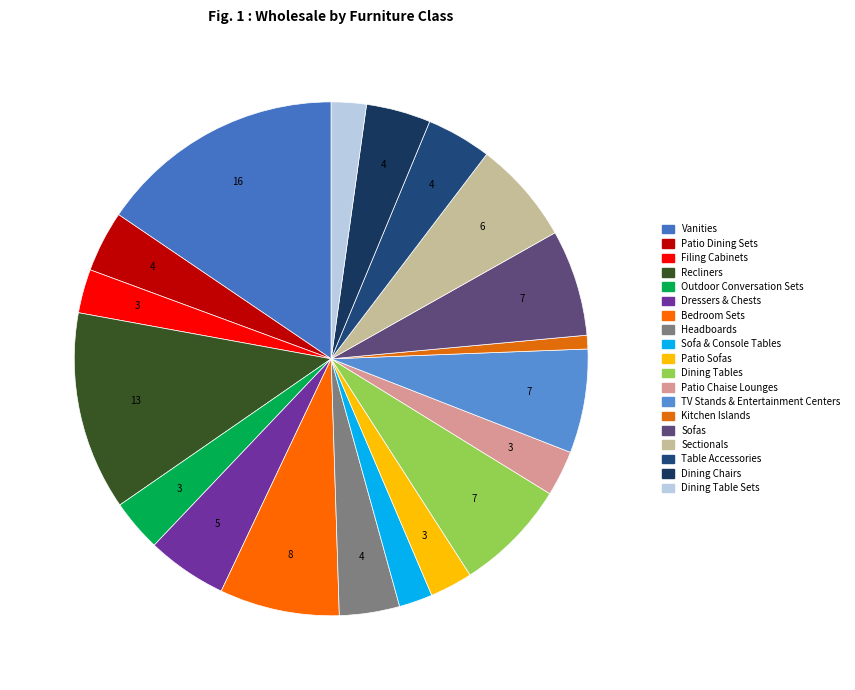

Which slice is the largest?

Vanities